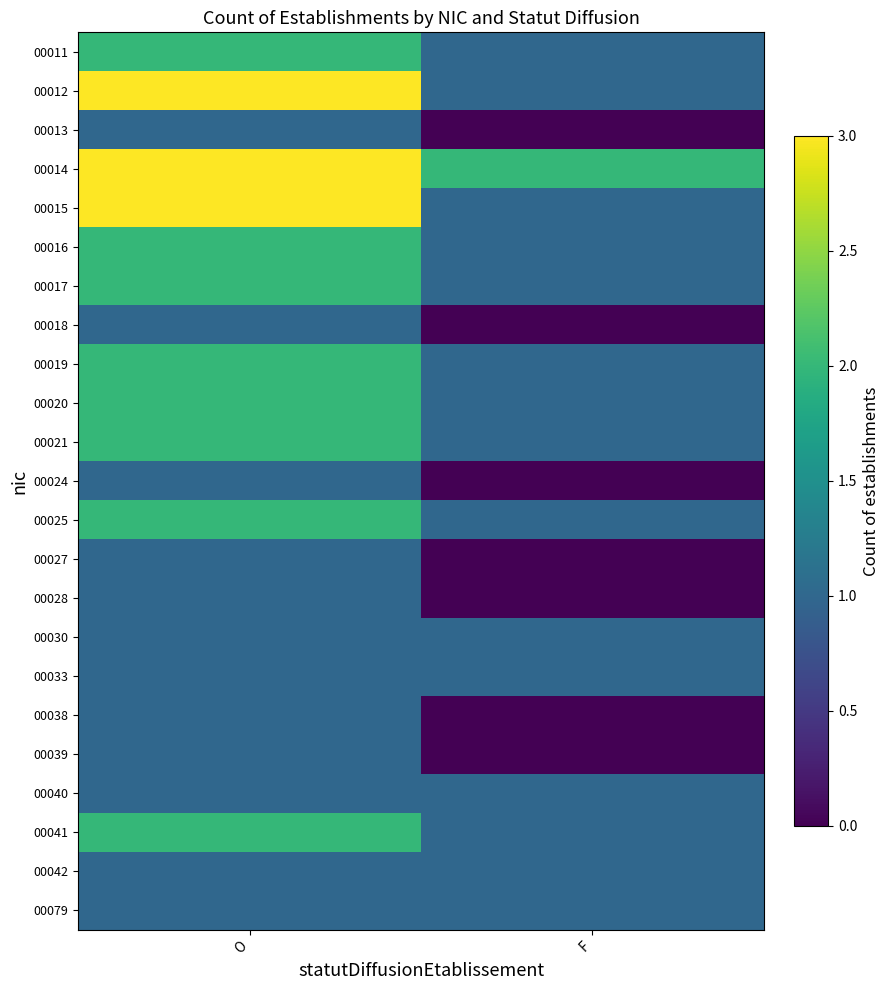

Rank the series by their maximum value, from lowest to highest.

00013, 00018, 00024, 00027, 00028, 00030, 00033, 00038, 00039, 00040, 00042, 00079, 00011, 00016, 00017, 00019, 00020, 00021, 00025, 00041, 00012, 00014, 00015